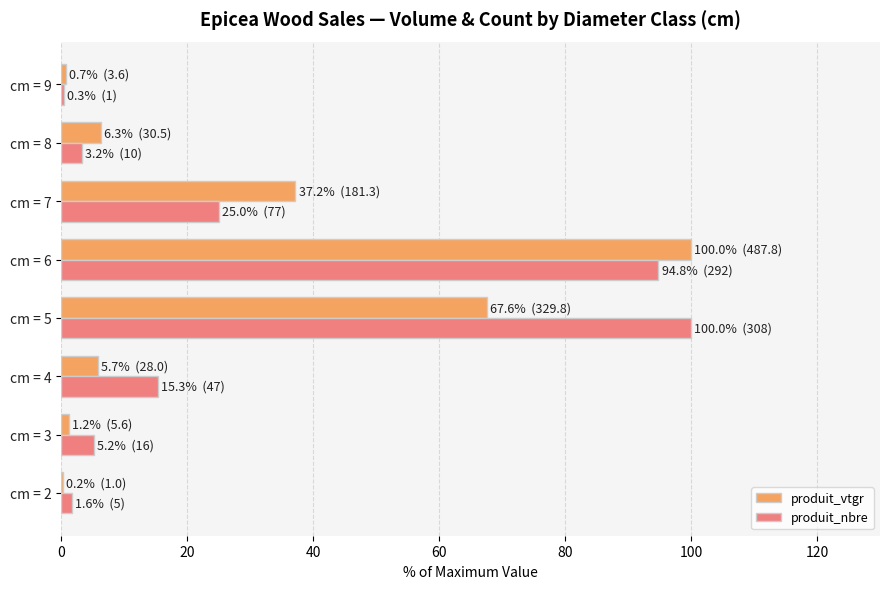

At which label is produit_vtgr closest to 50?

cm = 7